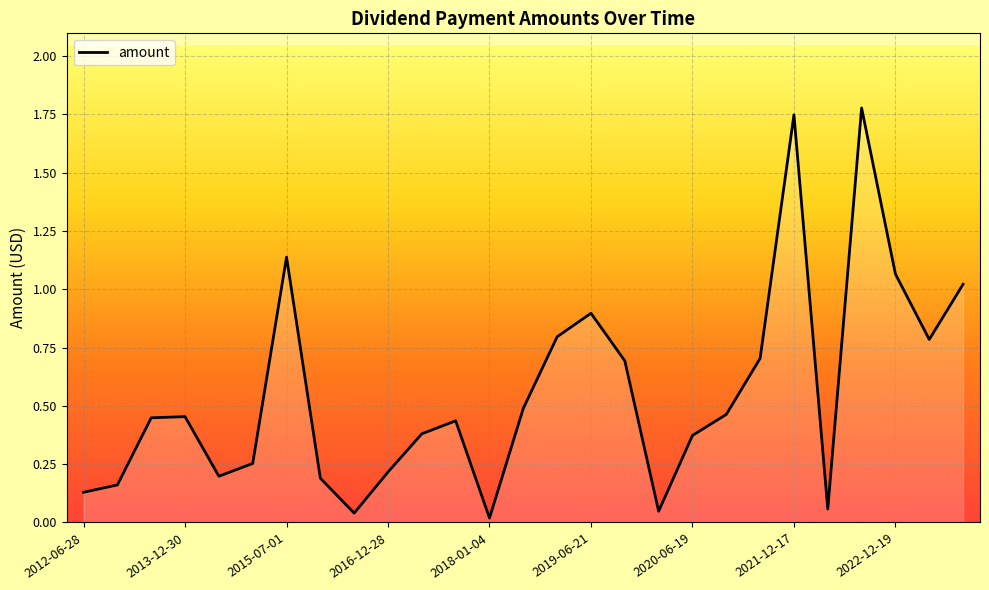

Count the number of categories in the chart.

27